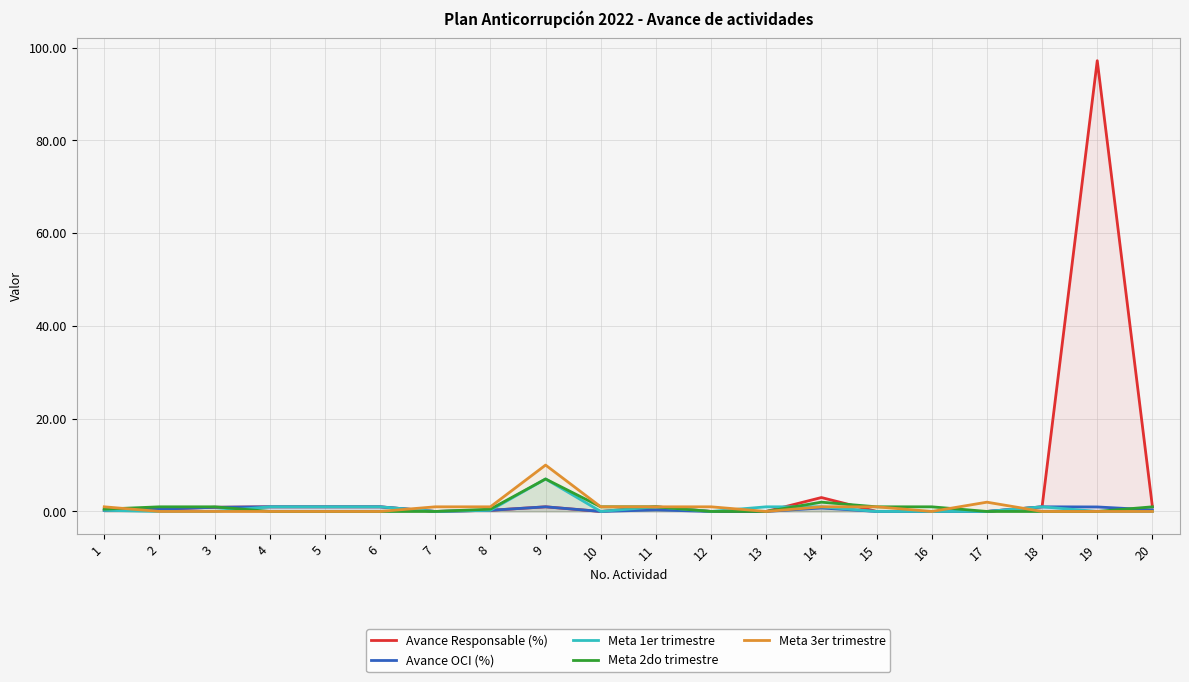

How many lines are shown in the chart?

5